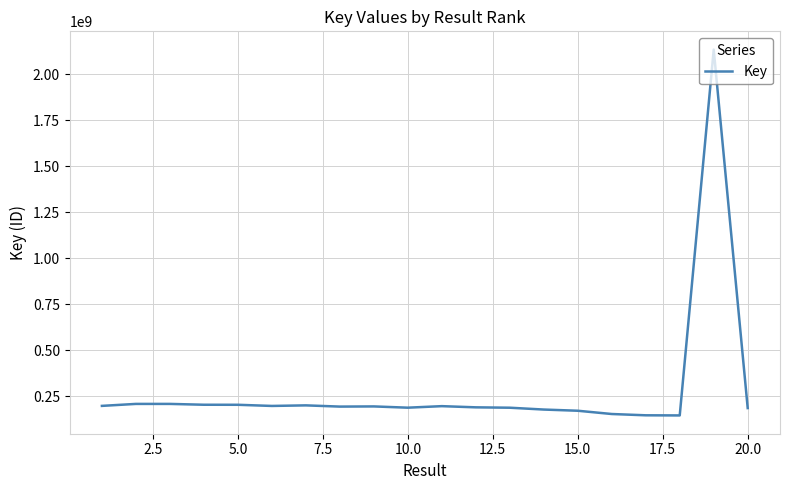

What is the greatest value displayed?

2134093518